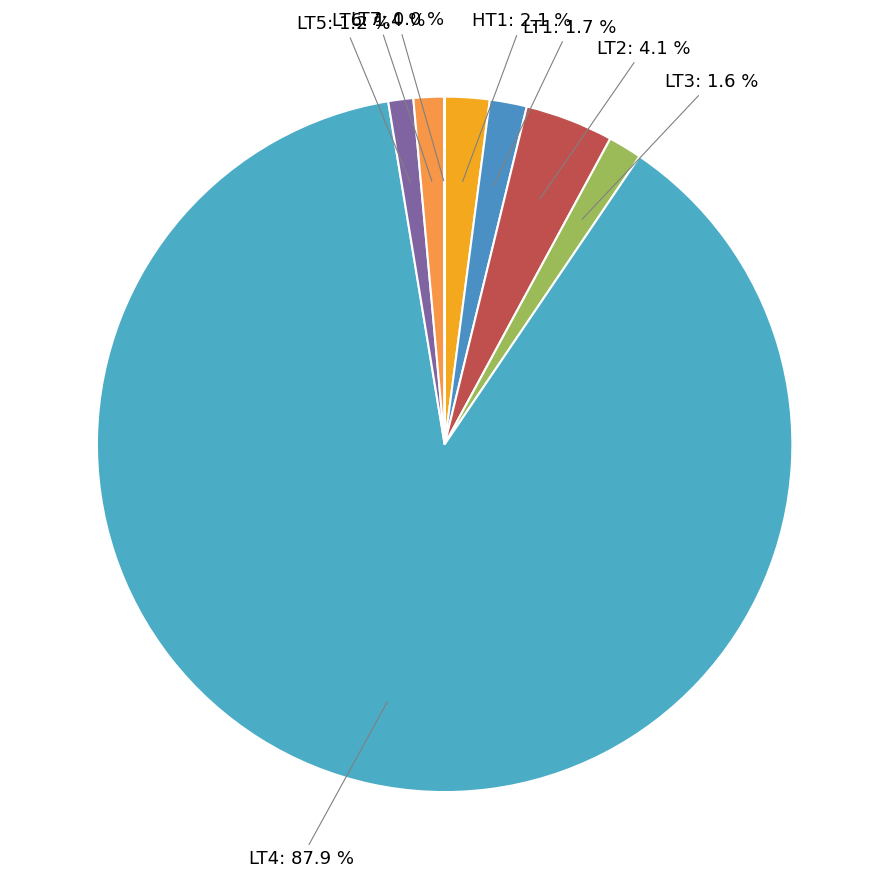

Rank the categories by value from lowest to highest.

LT7, LT5, LT6, LT3, LT1, HT1, LT2, LT4